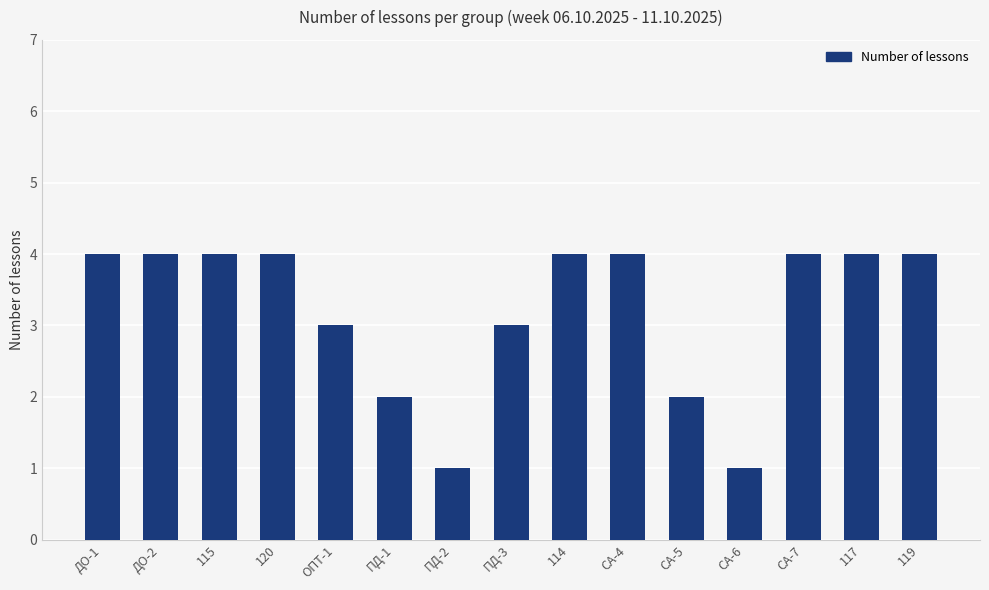

What is the sum of the values at ПД-1 and ПД-2?

3